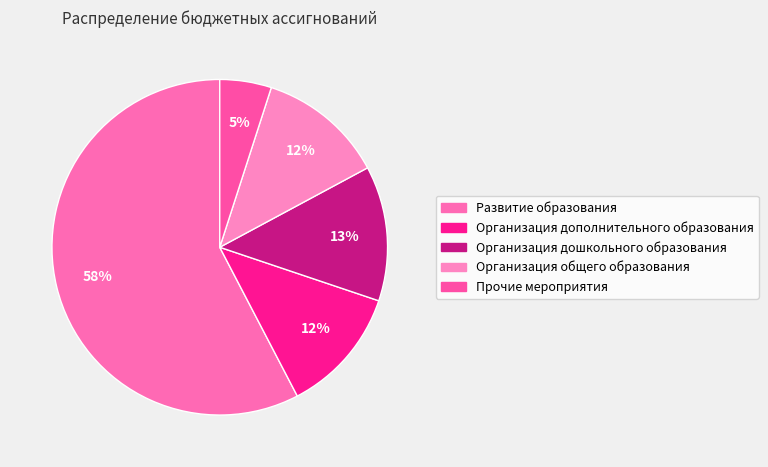

To the nearest percent, what is the average slice percentage?

20%